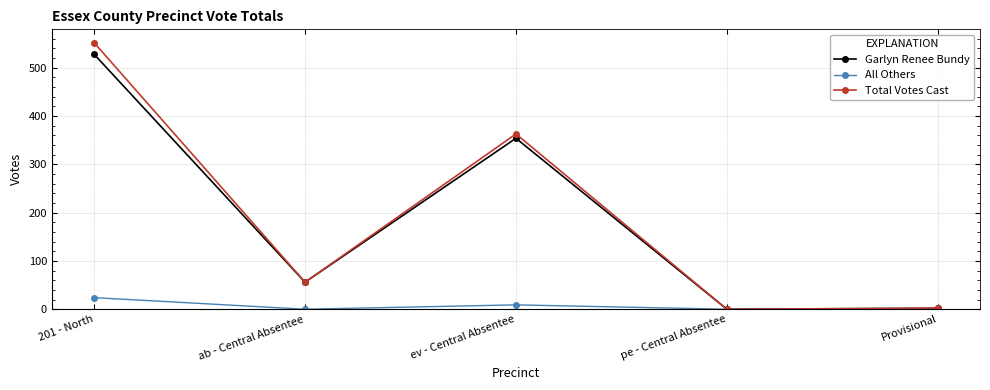

How many series are shown in this chart?

3